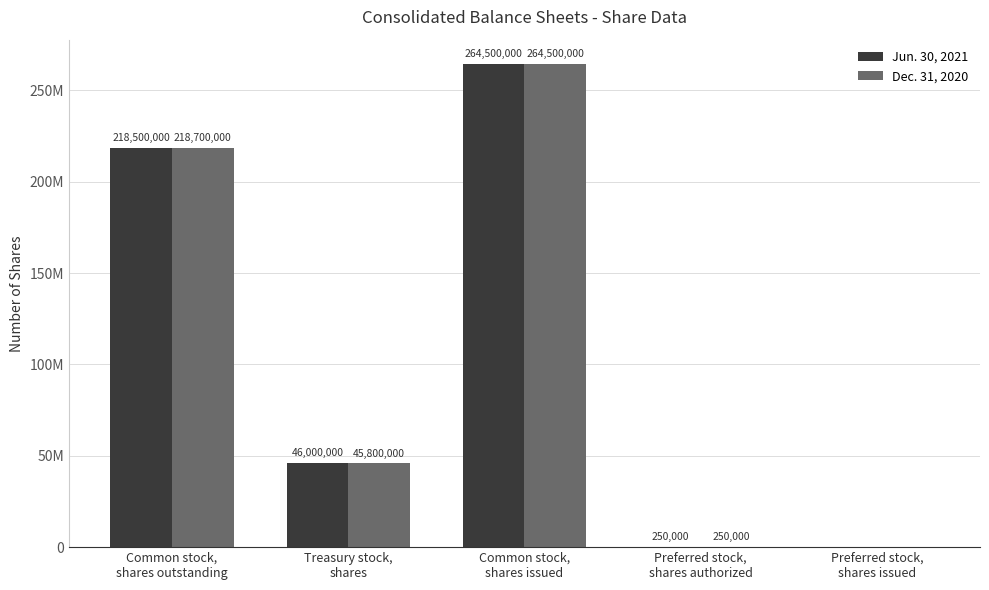

What are all the series names shown in the legend?

Jun. 30, 2021, Dec. 31, 2020